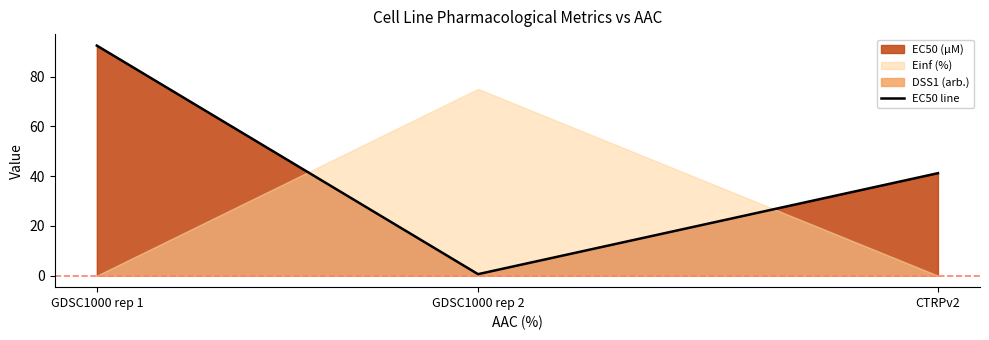

Rank the categories by value from lowest to highest.

GDSC1000 rep 2, CTRPv2, GDSC1000 rep 1